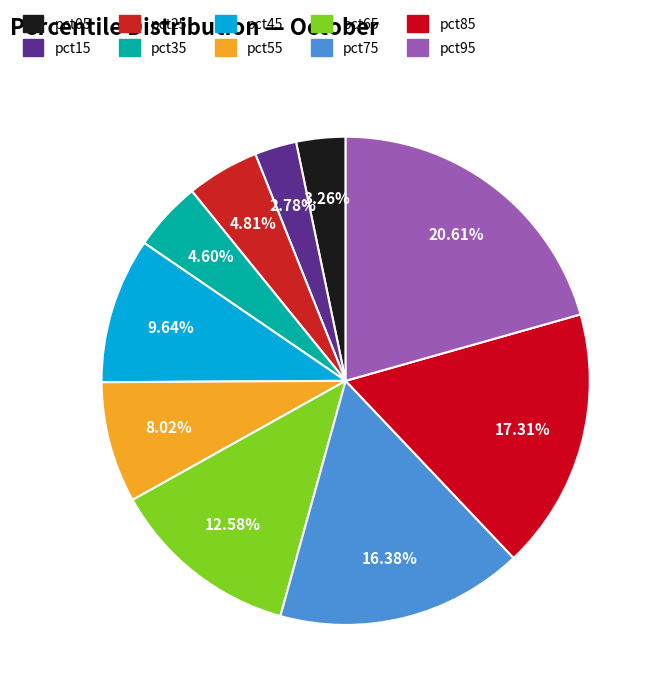

Which category has the smallest portion of the pie?

pct15